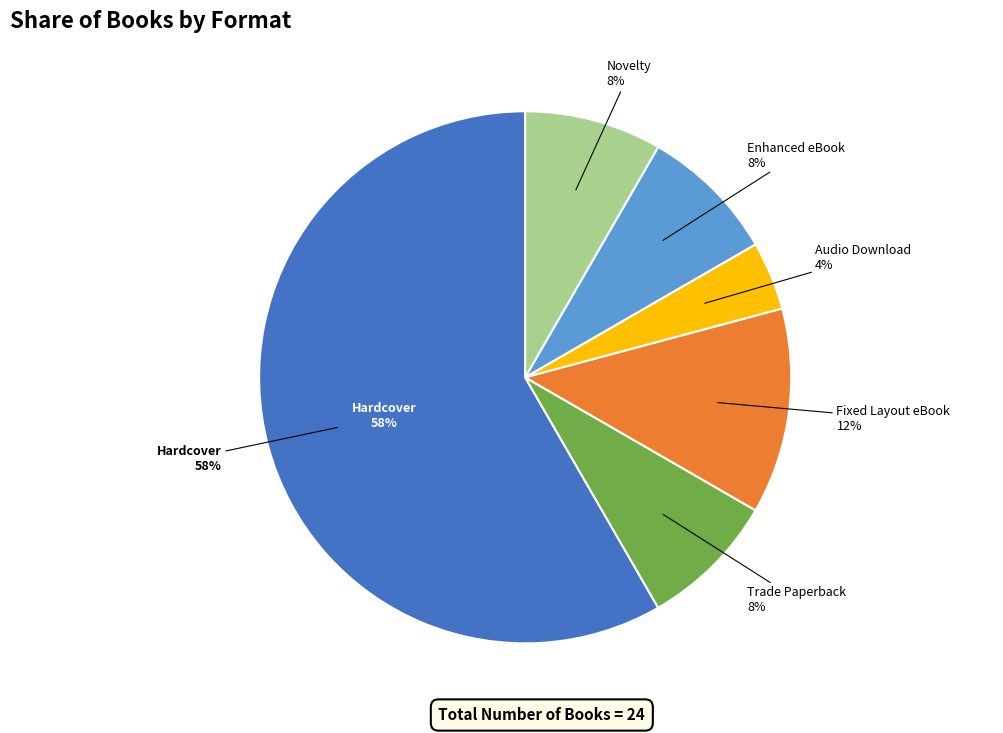

What percentage is the Hardcover slice, to the nearest percent?

58%